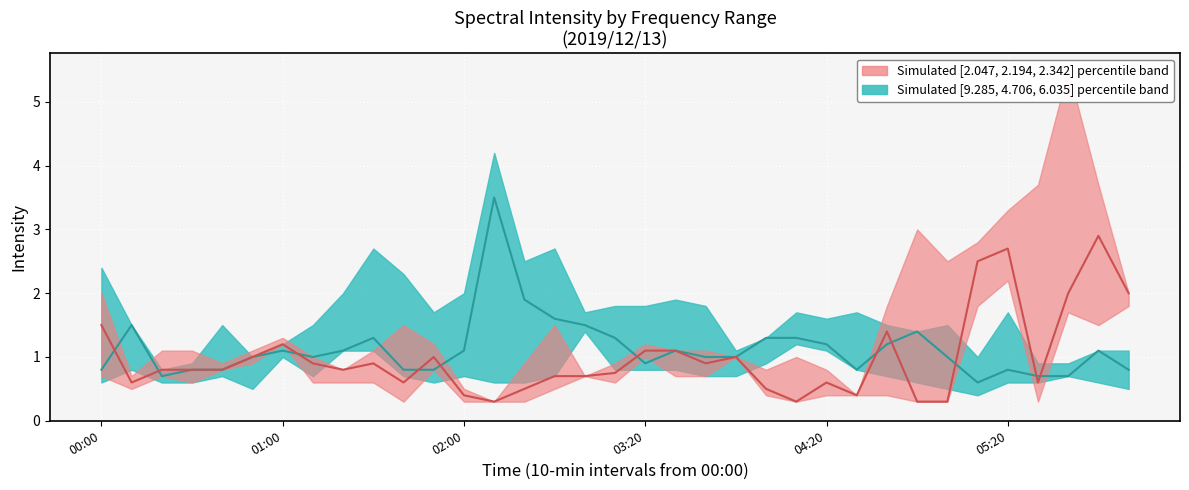

Which series has the largest total across all categories?

Range [9.285, 4.706, 6.035] median